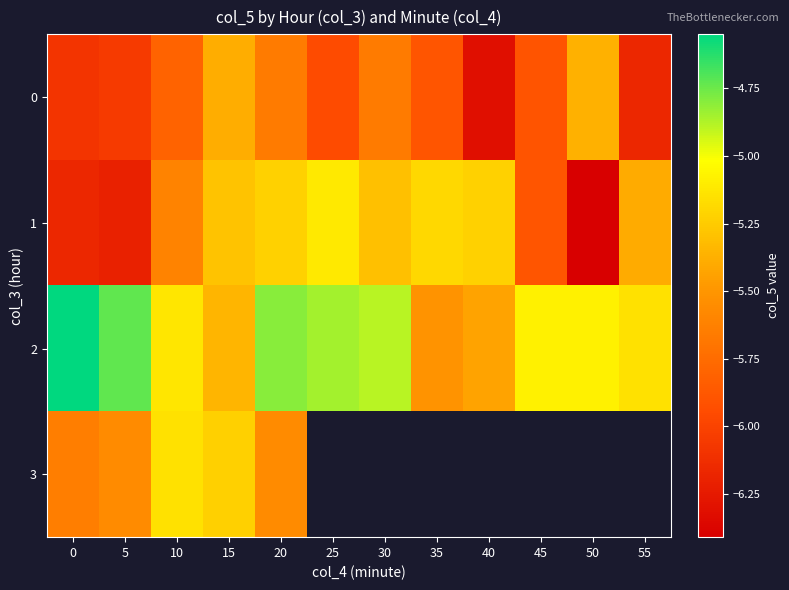

True or false: 1 has a value of -10.6 at 45.

False